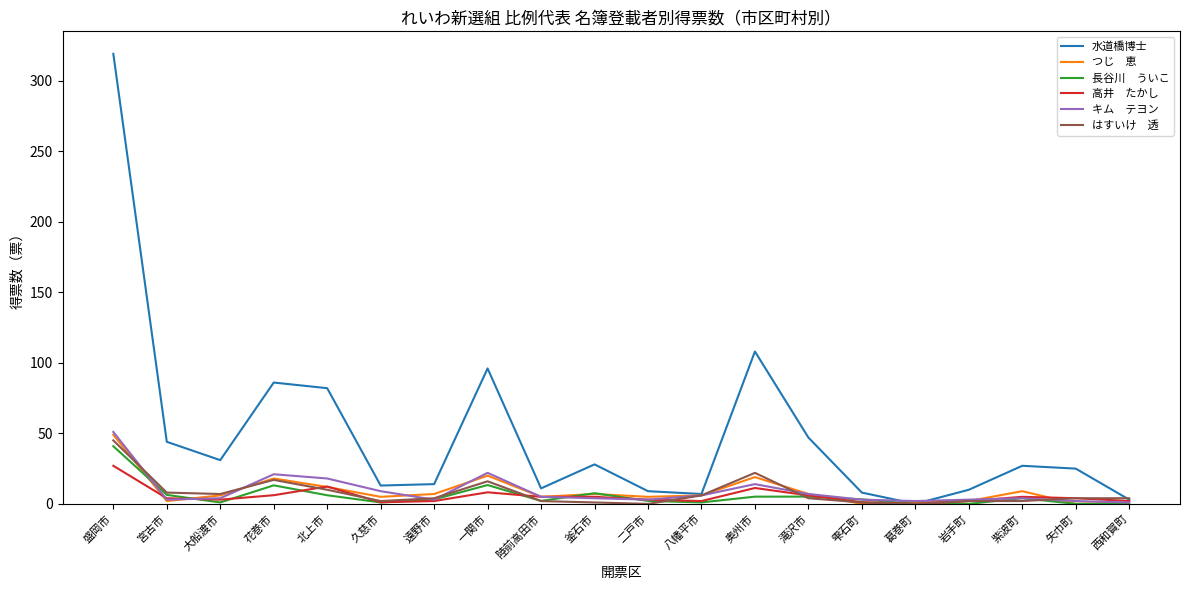

What is the greatest value displayed?

319.0